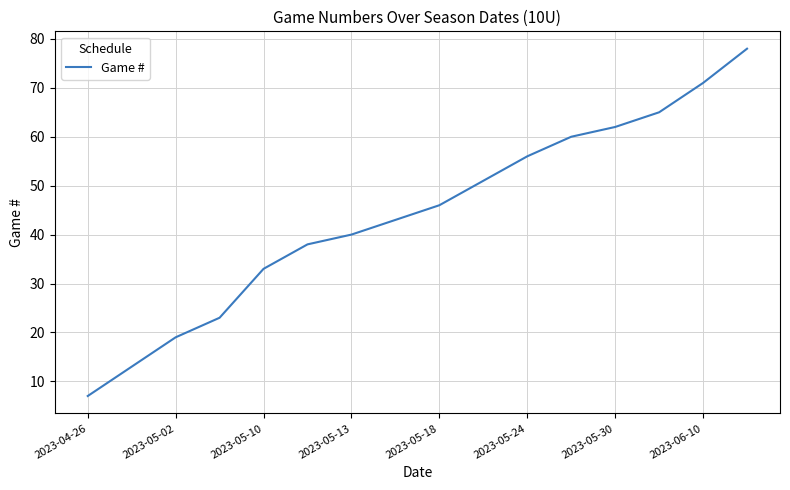

What is the difference between the maximum and minimum values?

71